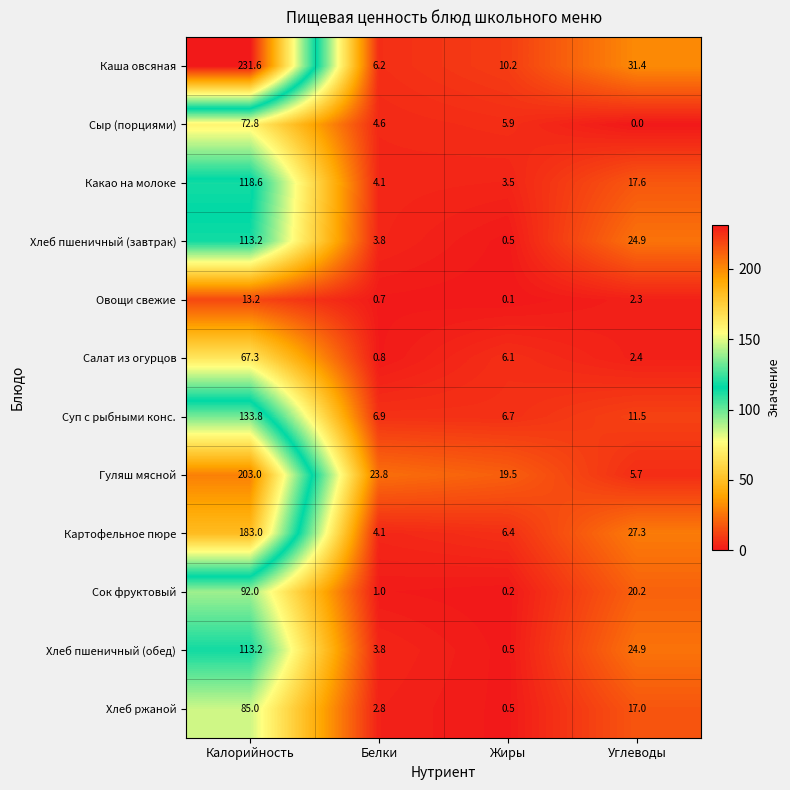

What is the difference between the maximum and second lowest values in the Хлеб пшеничный (обед) series?

109.4